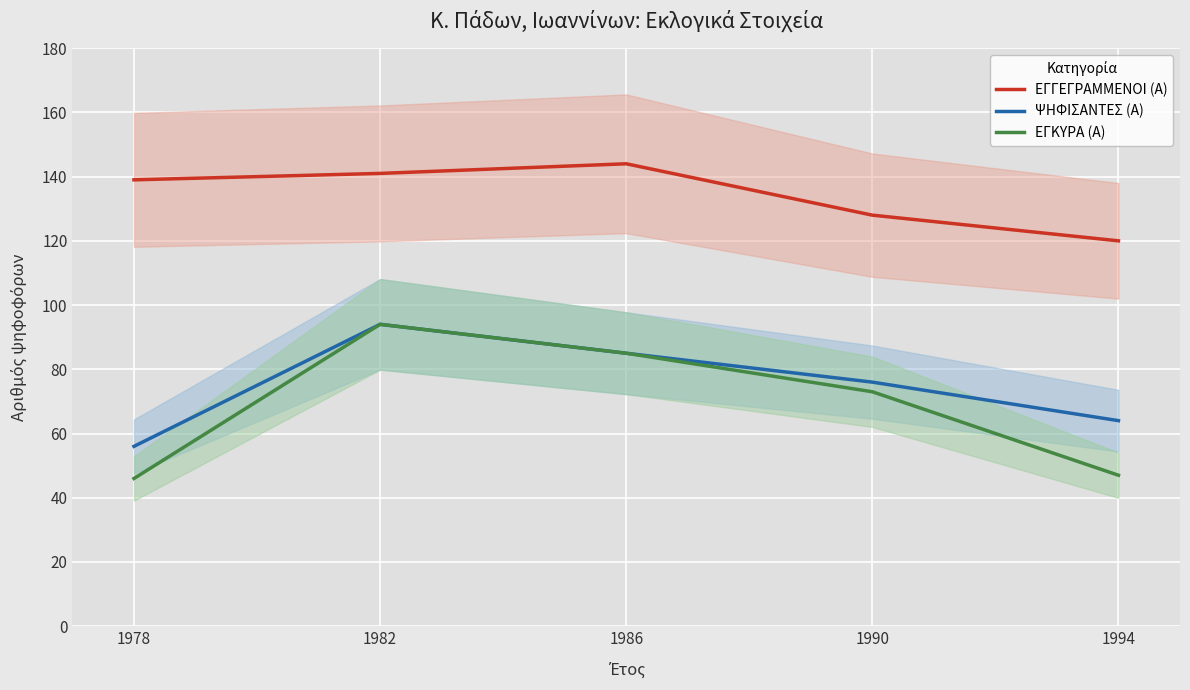

How many values in the ΕΓΚΥΡΑ (Α) series are below 73?

2